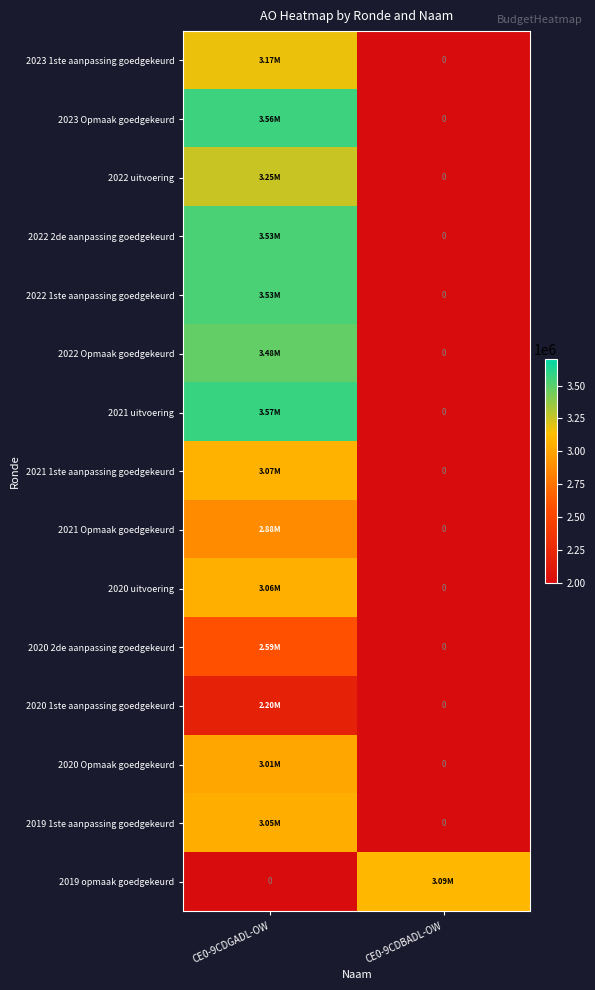

The 2021 uitvoering series shows 2453552 at CE0-9CDGADL-OW. True or false?

False